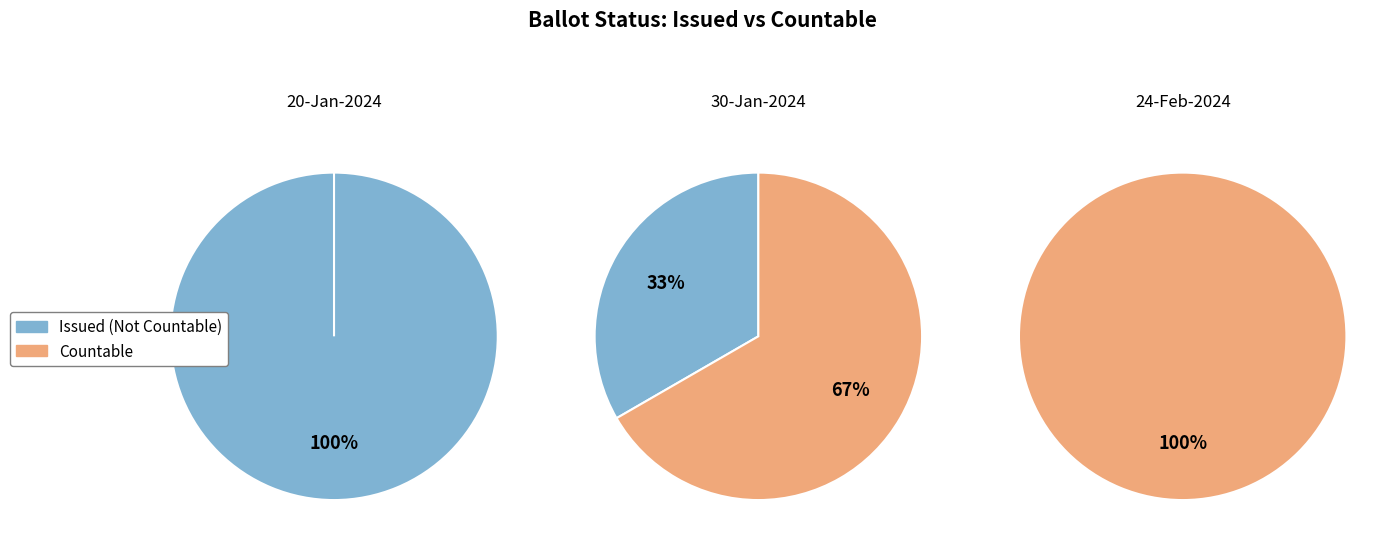

Is it true that 35 is 14% of the pie?

False